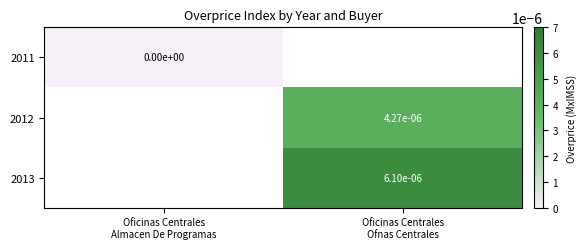

Rank the series by their maximum value, from lowest to highest.

2011, 2012, 2013